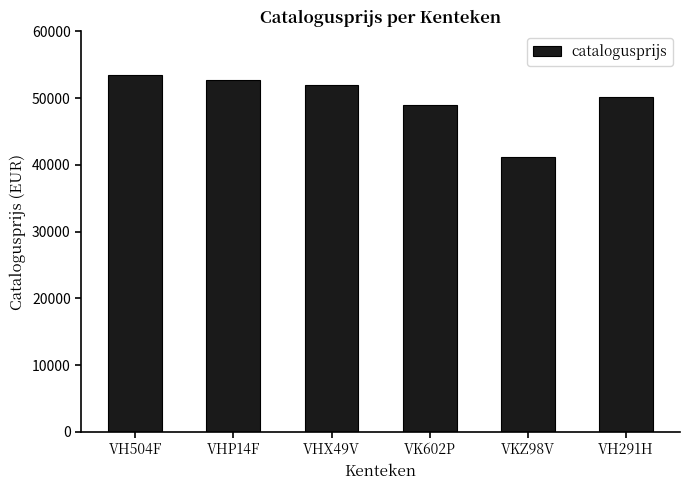

Rank the categories by value from highest to lowest.

VH504F, VHP14F, VHX49V, VH291H, VK602P, VKZ98V